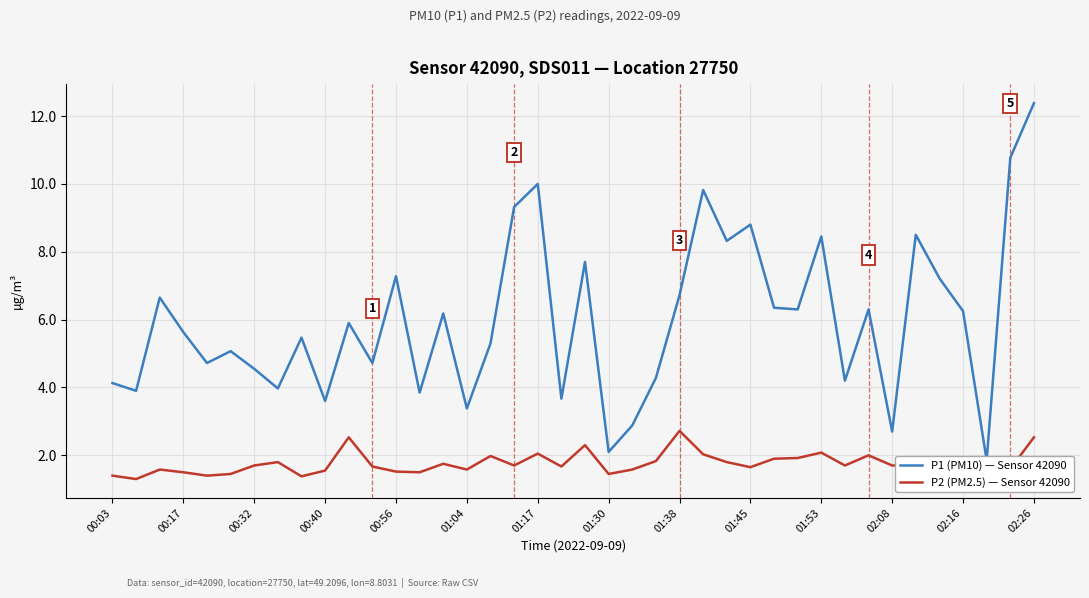

In P2 (PM2.5) — Sensor 42090, how many points are lower than both neighbors (excluding endpoints)?

11